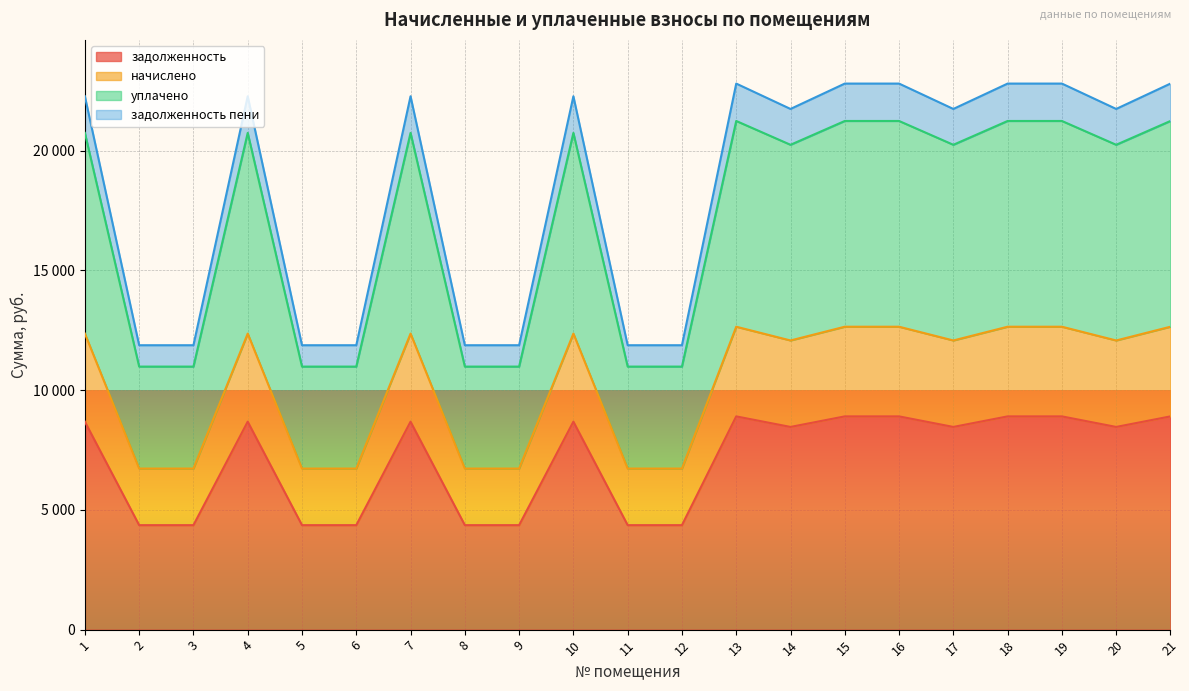

What is the minimum value shown in the chart?

4362.0